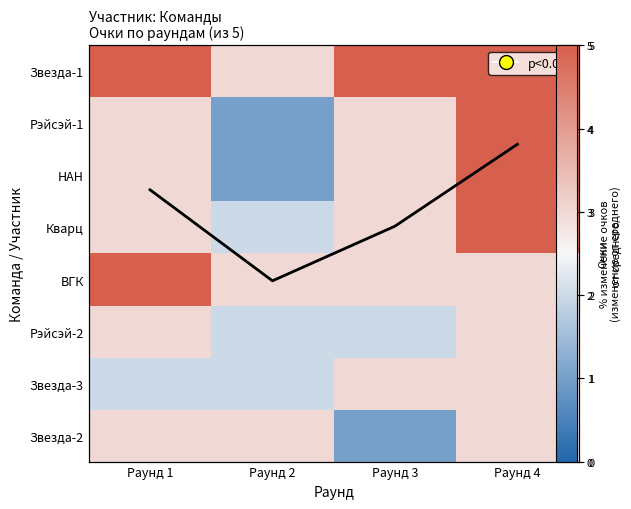

Read the Рэйсэй-1 value at Раунд 4.

5.0